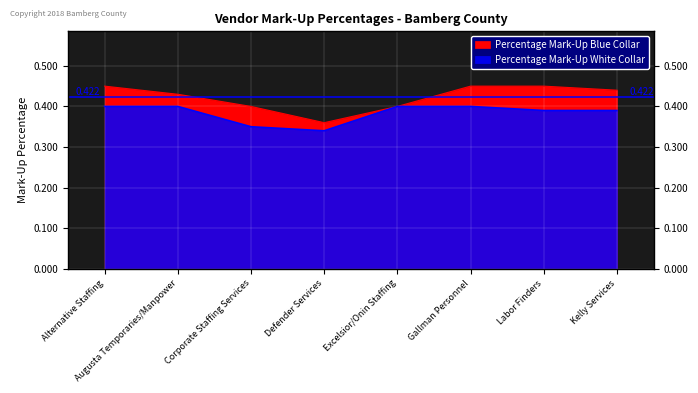

True or false: Percentage Mark-Up White Collar and Percentage Mark-Up Blue Collar cross at least once.

False